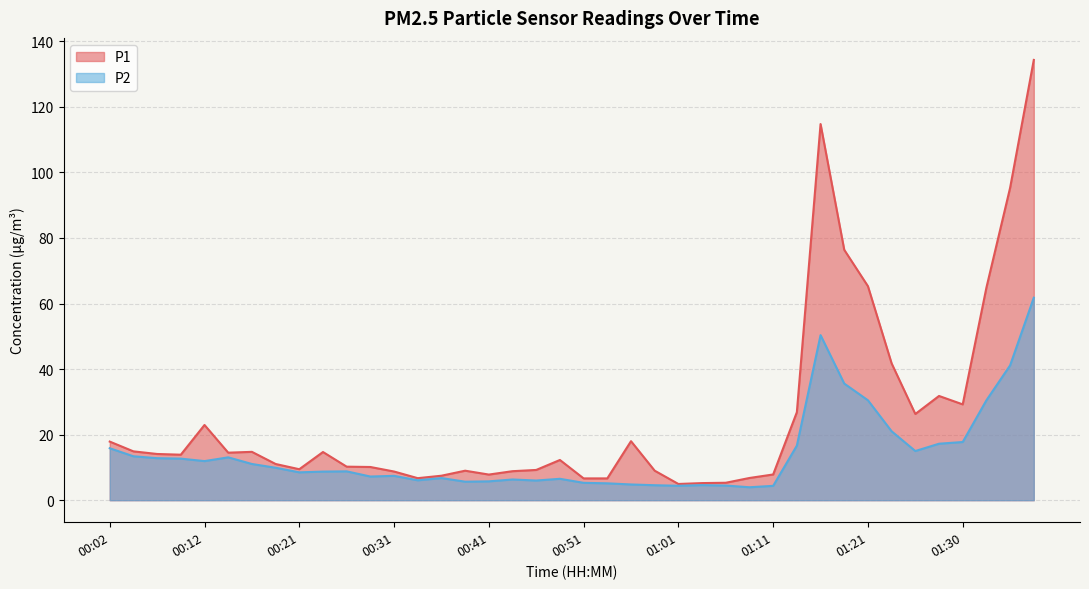

Reading left to right, what are all the values shown in this chart?

P1: 17.9	14.9	14.1	13.9	22.9	14.5	14.8	11.1	9.4	14.7	10.2	10.1	8.8	6.7	7.5	9.0	7.8	8.8	9.2	12.3	6.7	6.7	18.0	9.0	5.0	5.2	5.3	6.8	7.8	26.9	114.8	76.4	65.3	41.7	26.3	31.8	29.2	64.8	95.3	134.3
P2: 15.8	13.4	12.8	12.7	11.9	13.1	11.1	9.9	8.5	8.7	8.8	7.2	7.4	6.1	6.8	5.7	5.8	6.3	6.0	6.5	5.3	5.2	4.8	4.6	4.4	4.6	4.5	4.0	4.4	16.6	50.4	35.6	30.5	21.0	15.0	17.2	17.8	30.5	41.1	61.8